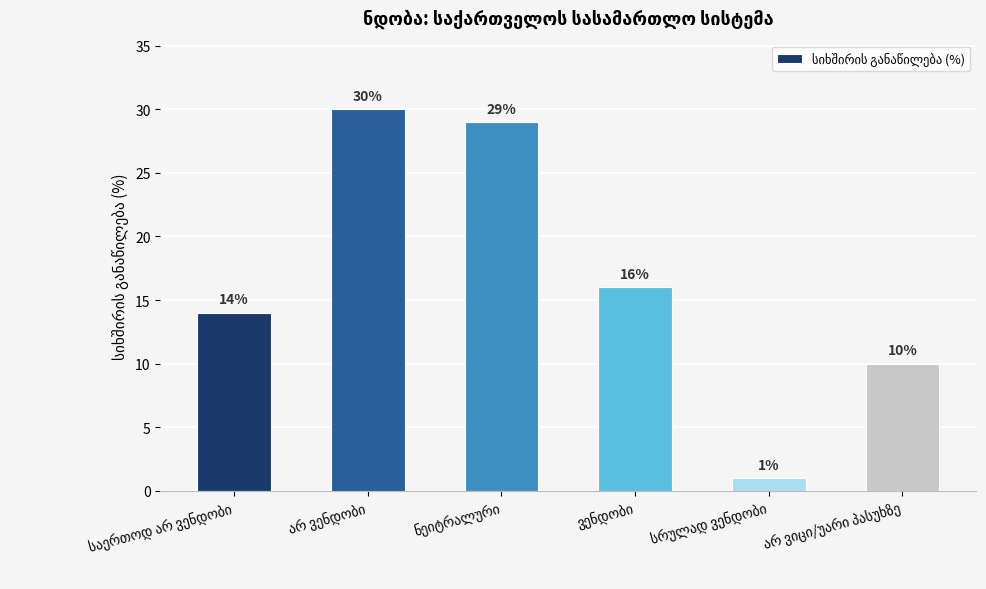

What is the value of the 5th bar from the left?

1